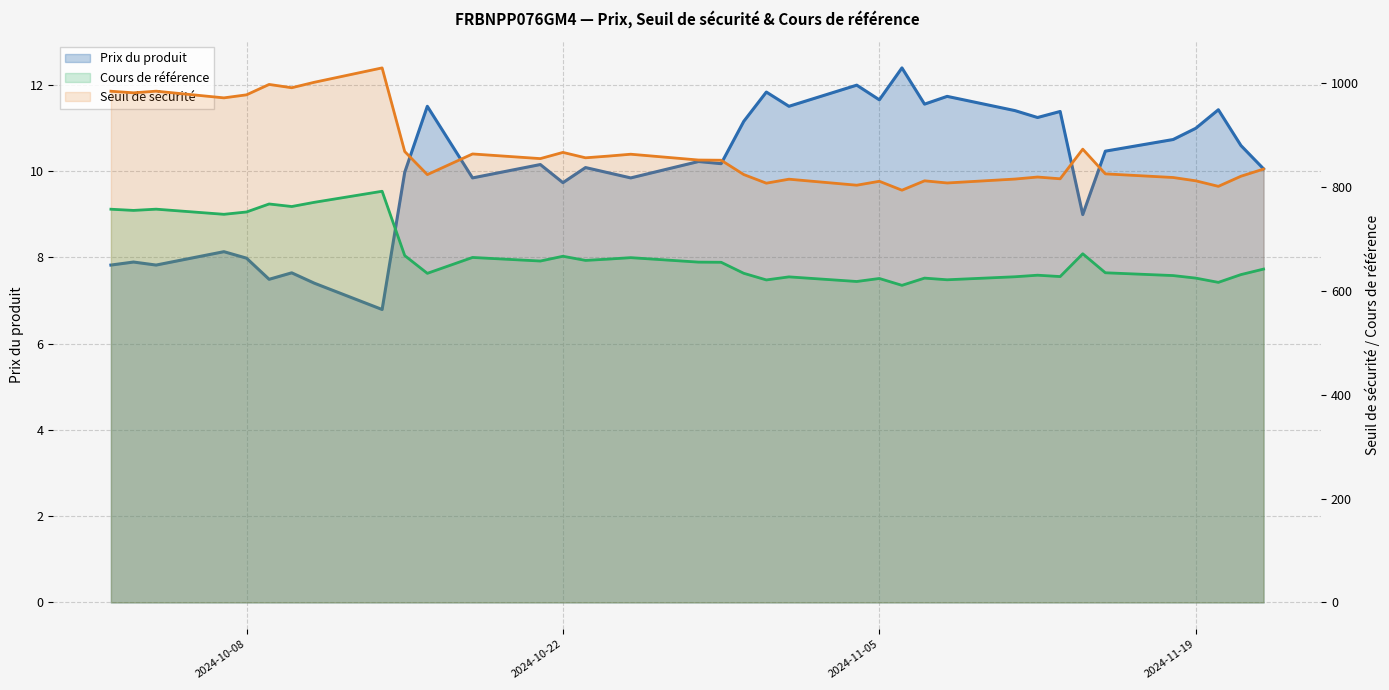

List the series in order of their overall mean, lowest first.

Prix du produit, Cours de référence, Seuil de sécurité